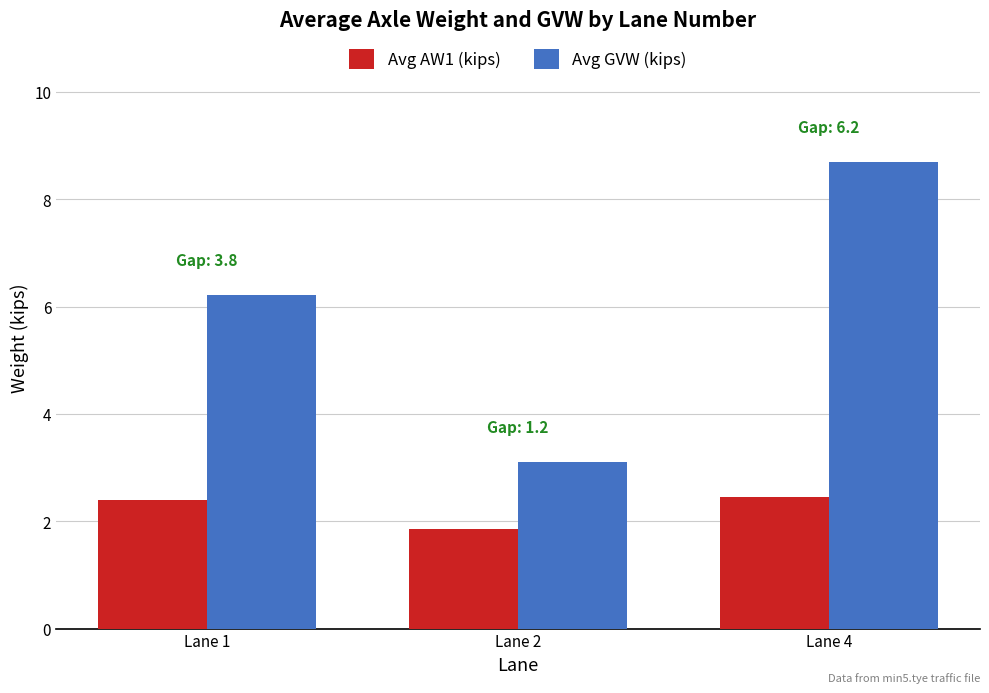

Which series has the largest total across all categories?

Avg GVW (kips)